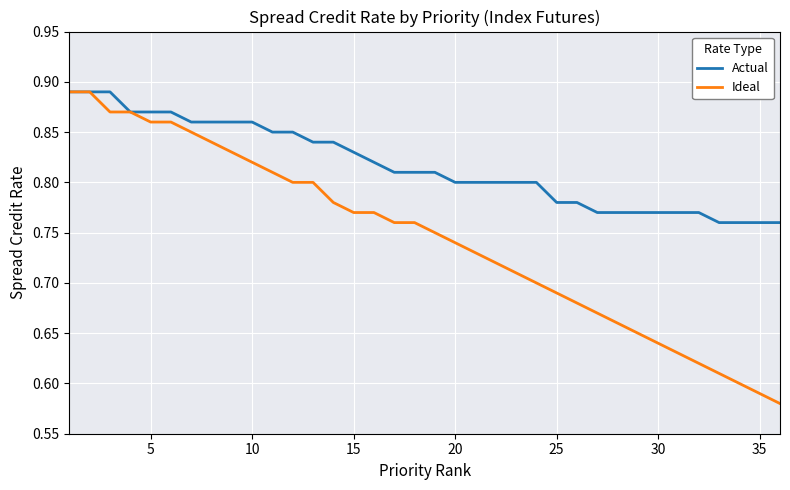

Which series has the widest spread of values?

Ideal